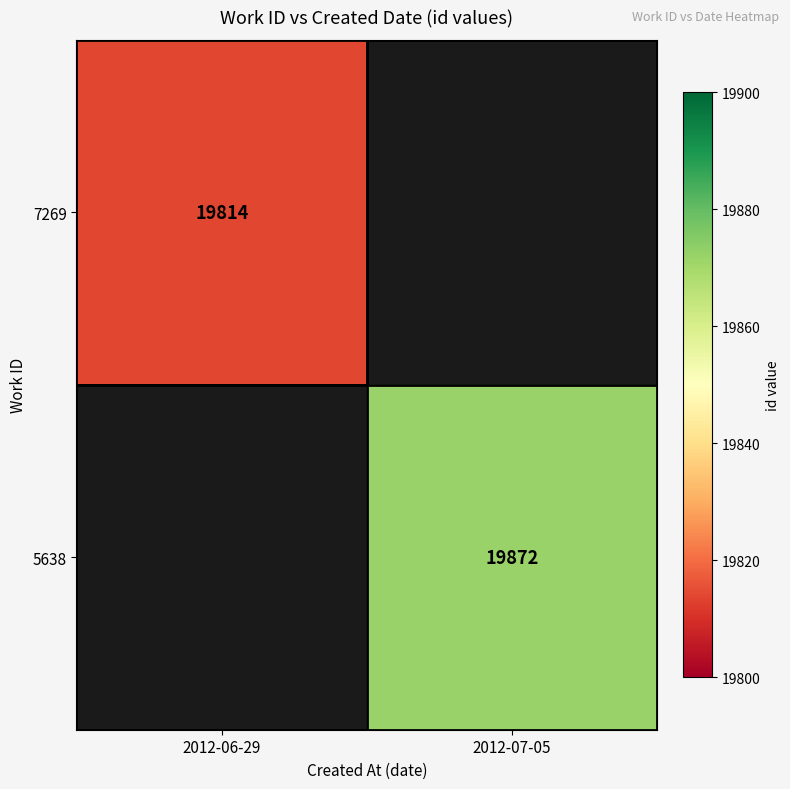

At how many categories does at least one series exceed 19822?

1